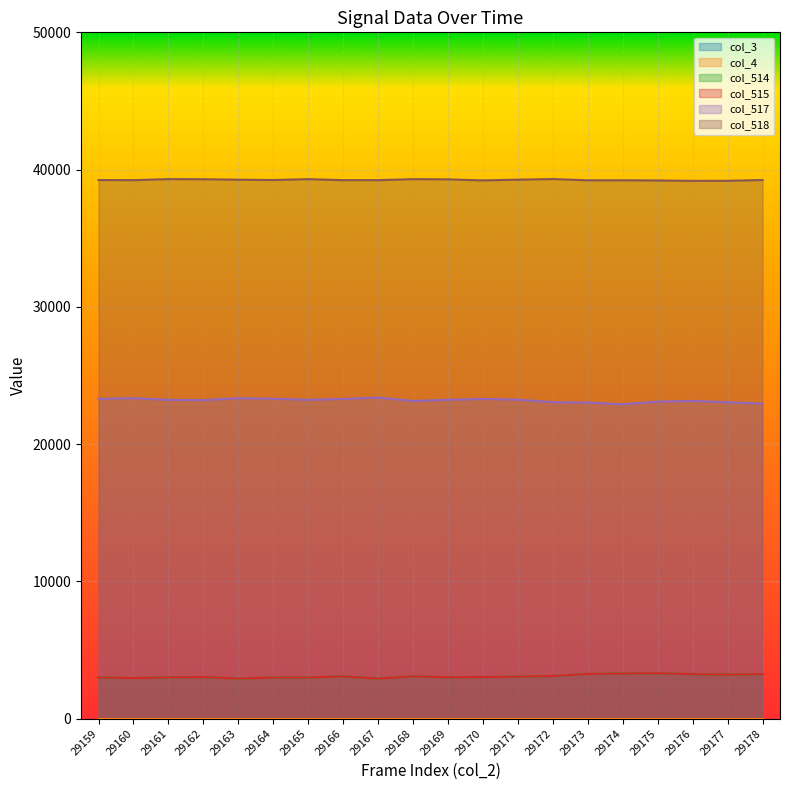

What is the average value of the col_514 series?

3087